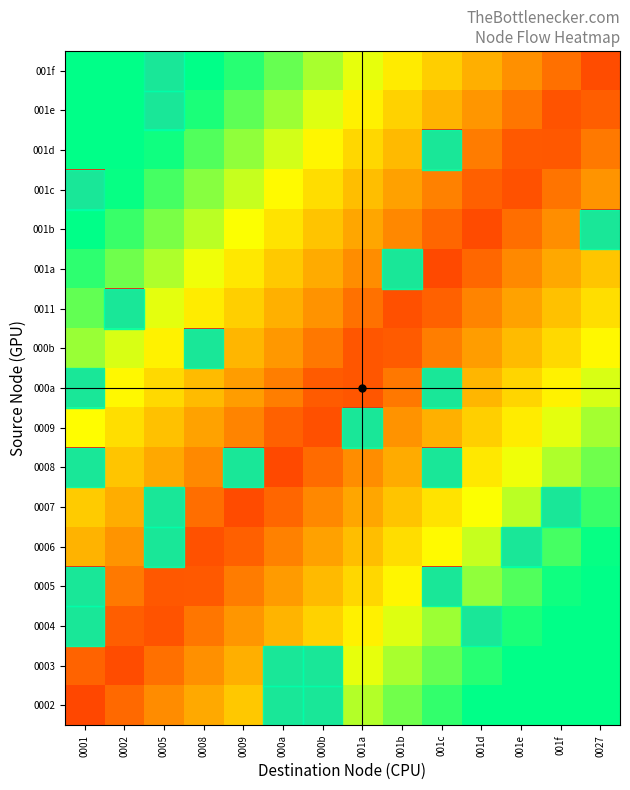

Rank the series by their maximum value, from highest to lowest.

001f, 0002, 001e, 0003, 001d, 0004, 0005, 001b, 0006, 001c, 001a, 0007, 0011, 0008, 000b, 0009, 000a